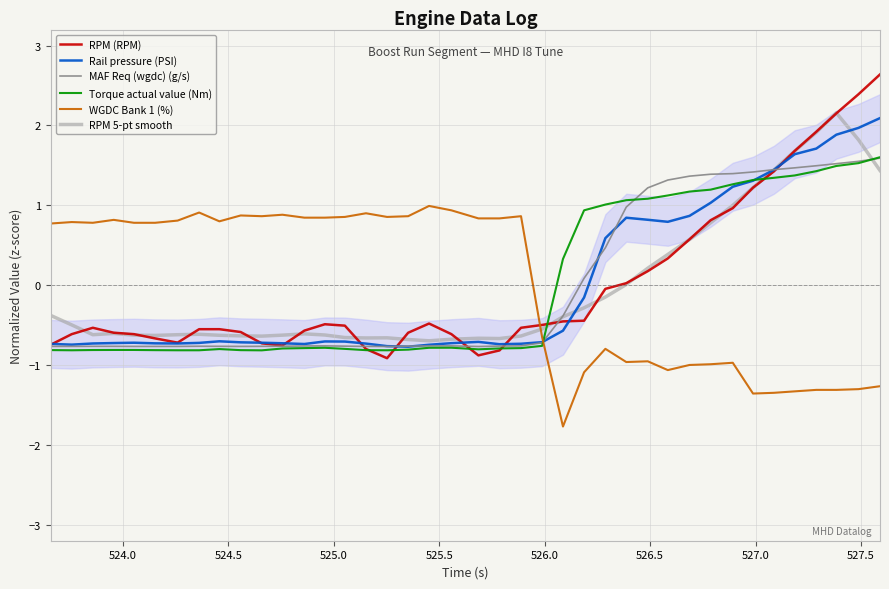

What is the lowest value of the RPM (RPM) series?

-0.9